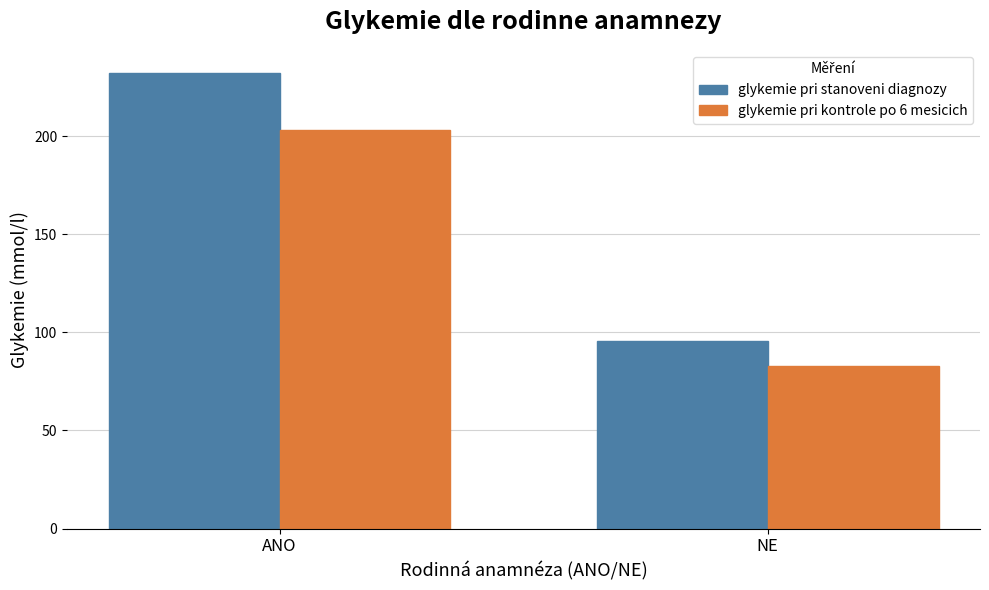

The value of glykemie pri kontrole po 6 mesicich at ANO is 47.8. True or false?

False